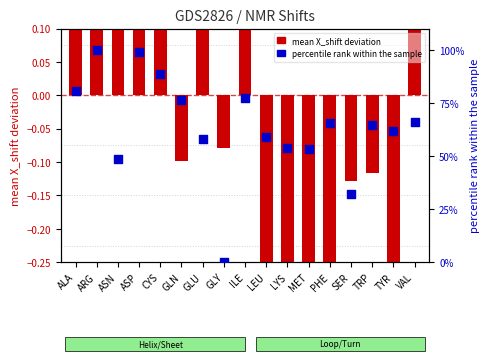

At which category is the sum across all series the highest?

ARG